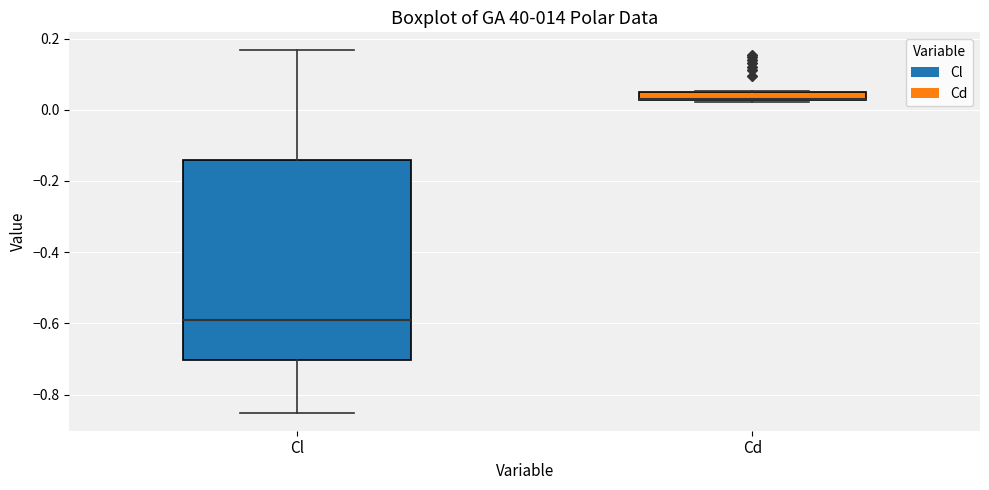

Where is the upper edge of the box for Cd on the y-axis? The values are not printed on the chart, so give them approximately, as read against the axis.

0.06